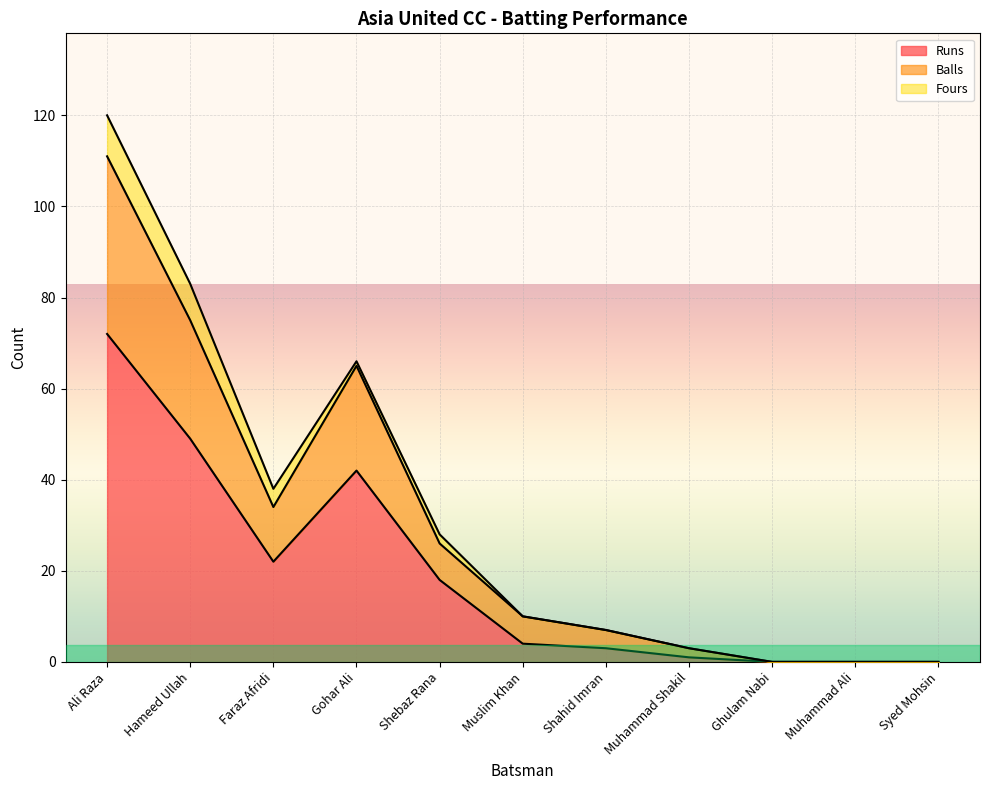

At which category is the sum across all series the highest?

Ali Raza